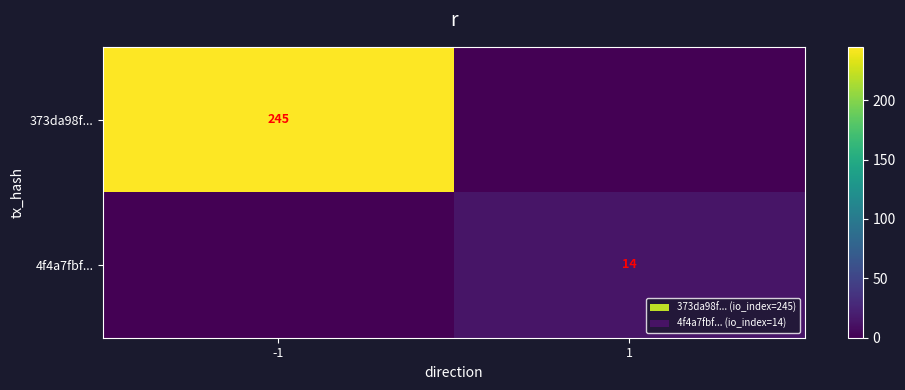

What is the total value across all series at -1?

245